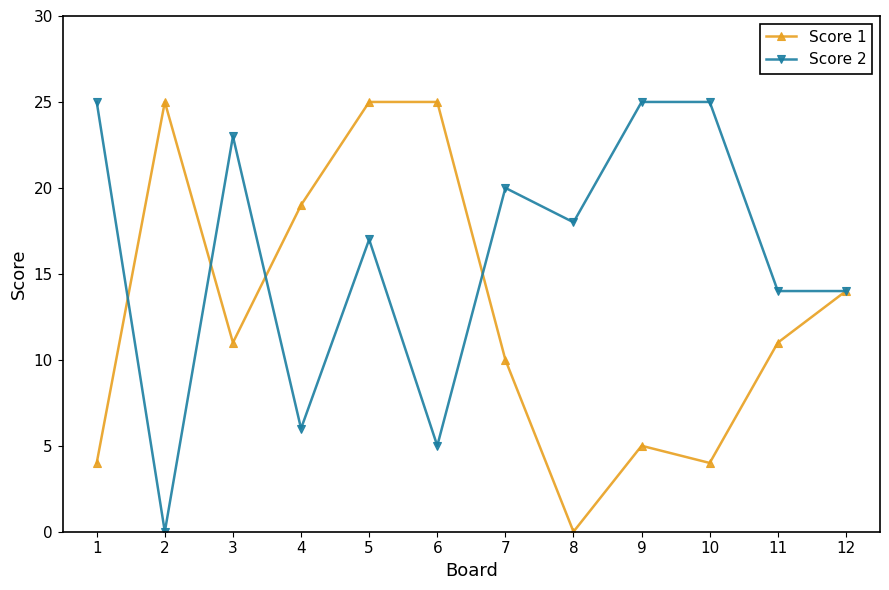

What is the difference between the second highest and second lowest values in the Score 2 series?

20